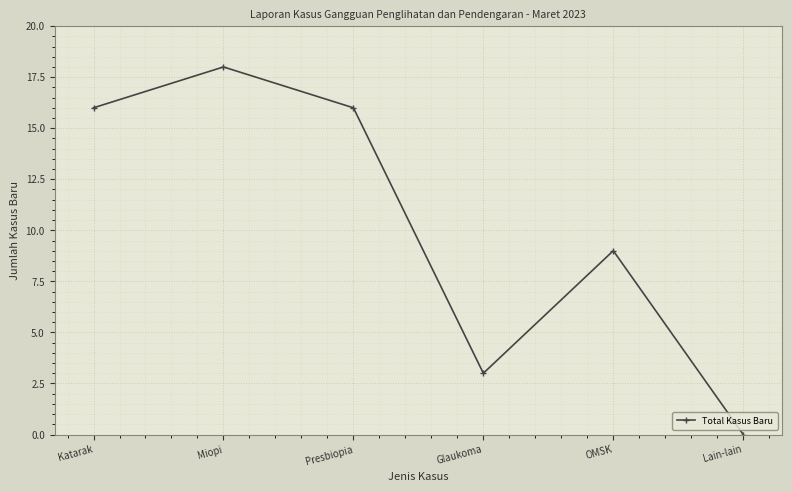

At which category does the data reach its first local peak?

Miopi